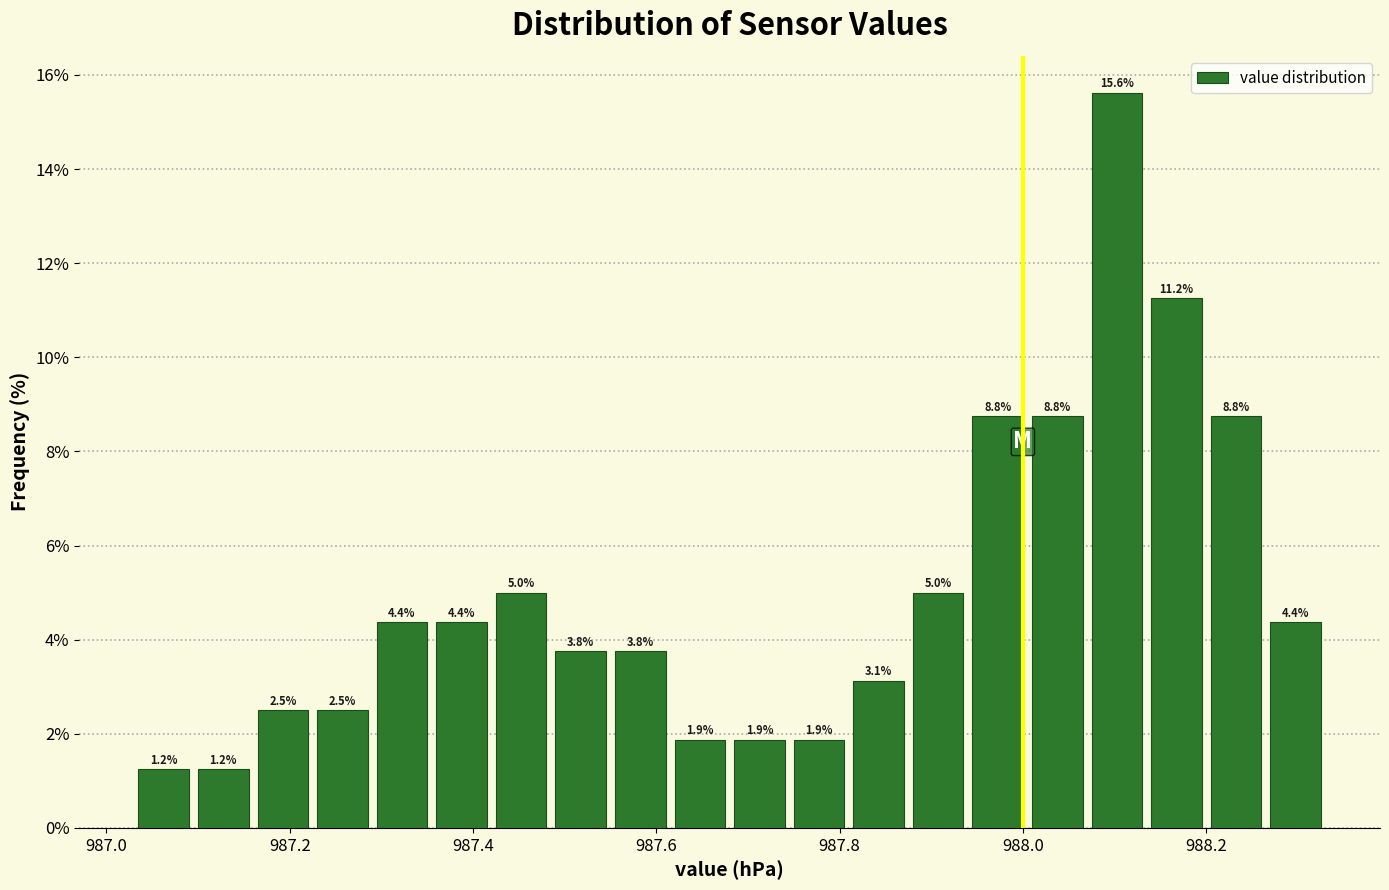

Read against the x-axis, roughly where is the centre of the tallest bar?

988.10